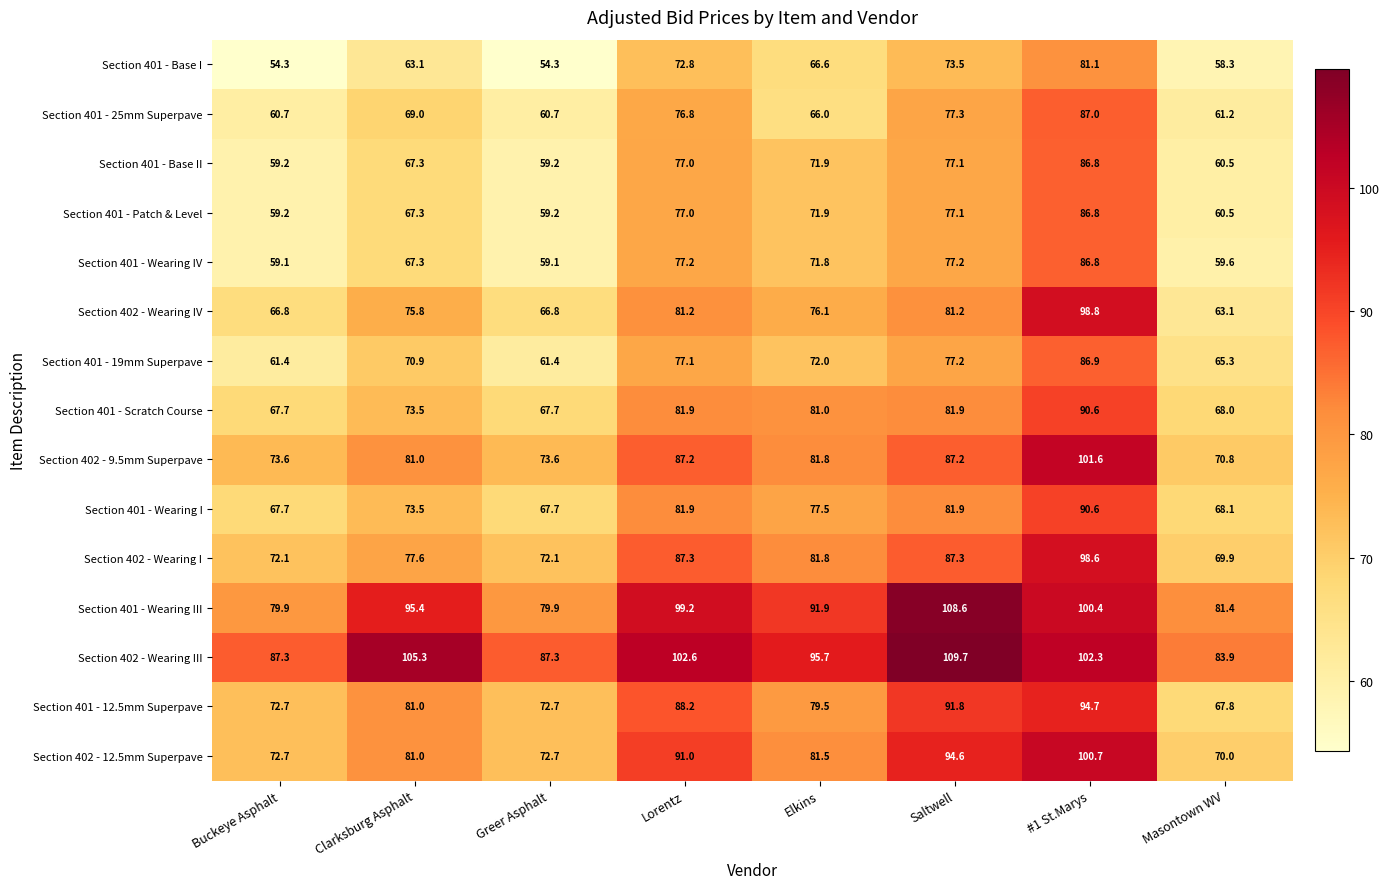

True or false: Section 401 - 19mm Superpave has a value of 72.0 at Elkins.

True